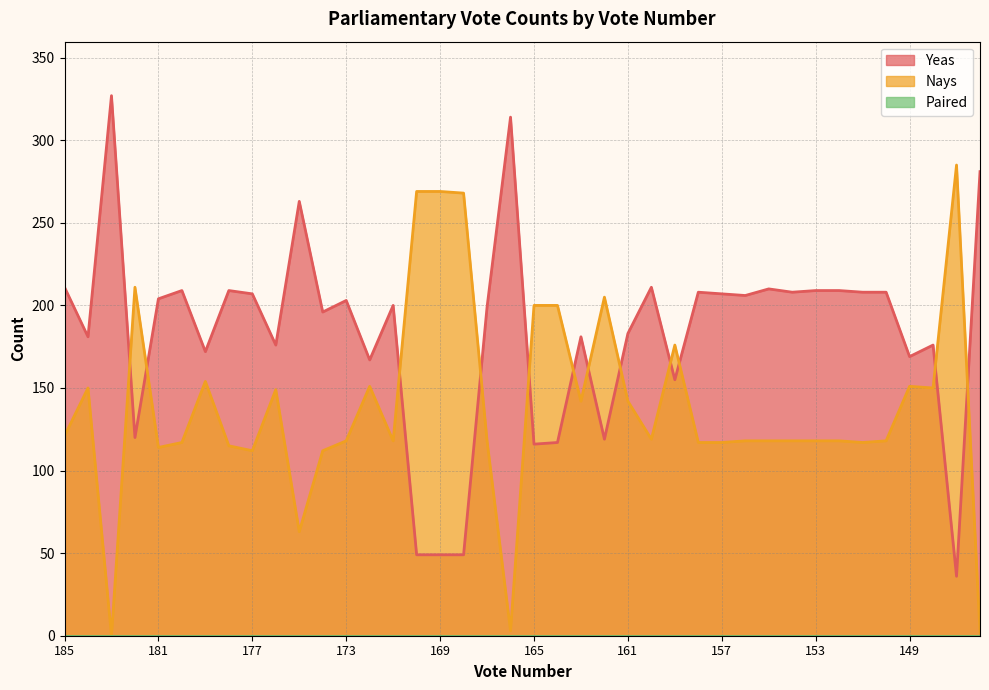

Reading left to right, what are all the values shown in this chart?

Yeas: 185=211	184=181	183=327	182=120	181=204	180=209	179=172	178=209	177=207	176=176	175=263	174=196	173=203	172=167	171=200	170=49	169=49	168=49	167=199	166=314	165=116	164=117	163=181	162=119	161=183	160=211	159=155	158=208	157=207	156=206	155=210	154=208	153=209	152=209	151=208	150=208	149=169	148=176	147=36	146=281
Nays: 185=121	184=150	183=0	182=211	181=114	180=117	179=154	178=115	177=112	176=149	175=63	174=112	173=118	172=151	171=118	170=269	169=269	168=268	167=118	166=3	165=200	164=200	163=142	162=205	161=142	160=119	159=176	158=117	157=117	156=118	155=118	154=118	153=118	152=118	151=117	150=118	149=151	148=150	147=285	146=2